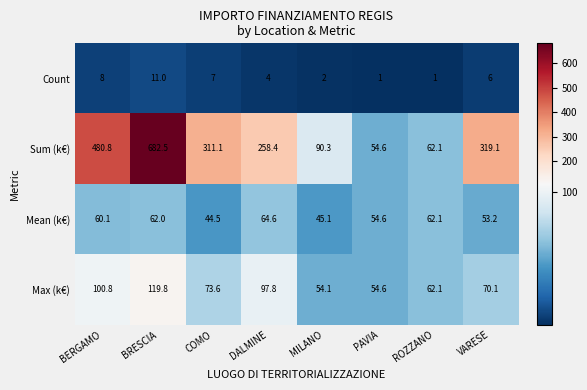

How many series are shown in this chart?

4